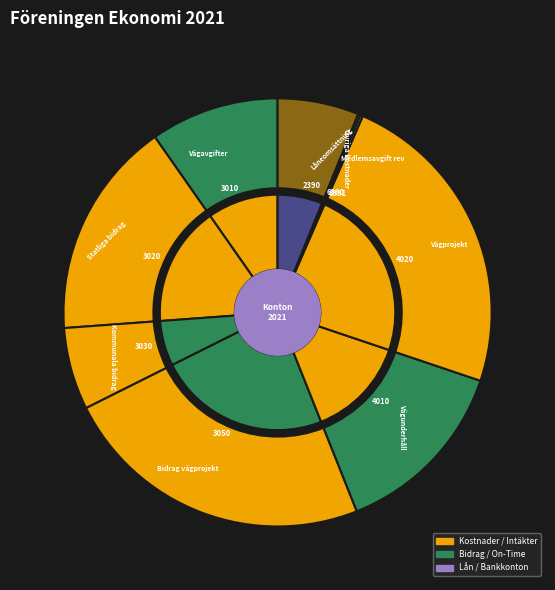

Which category has the biggest portion of the pie?

Vägprojekt